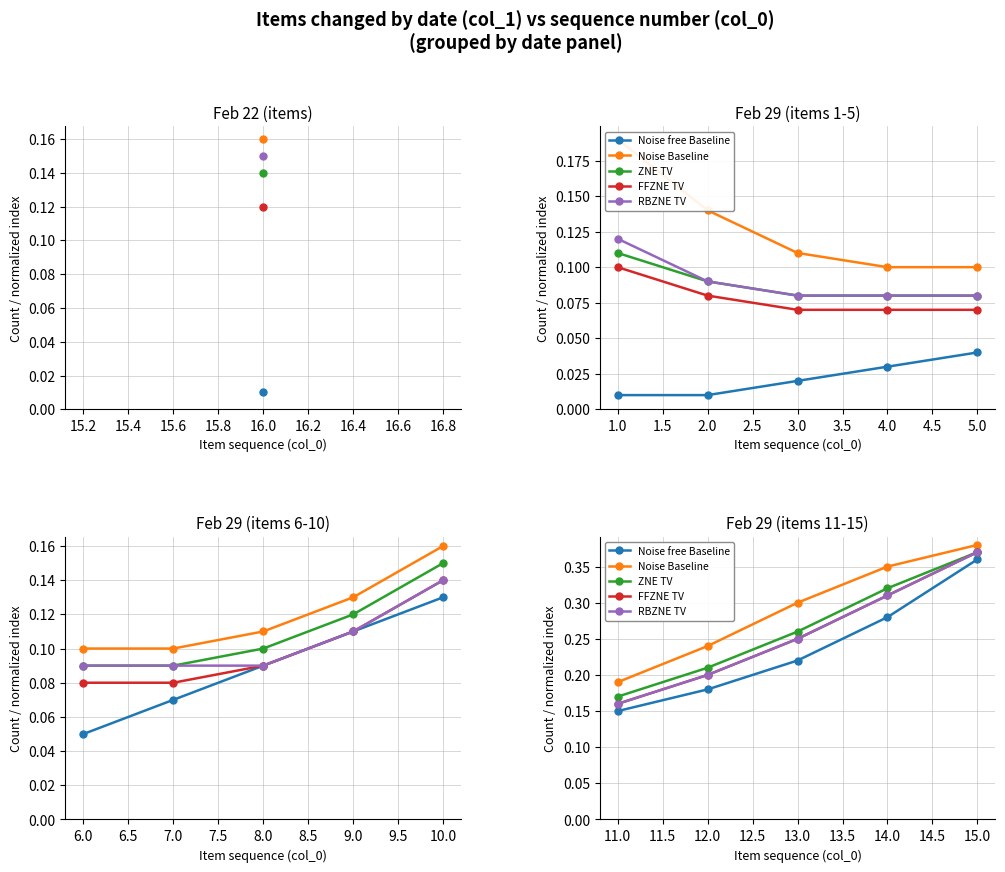

True or false: Noise Baseline and RBZNE TV cross at least once.

False